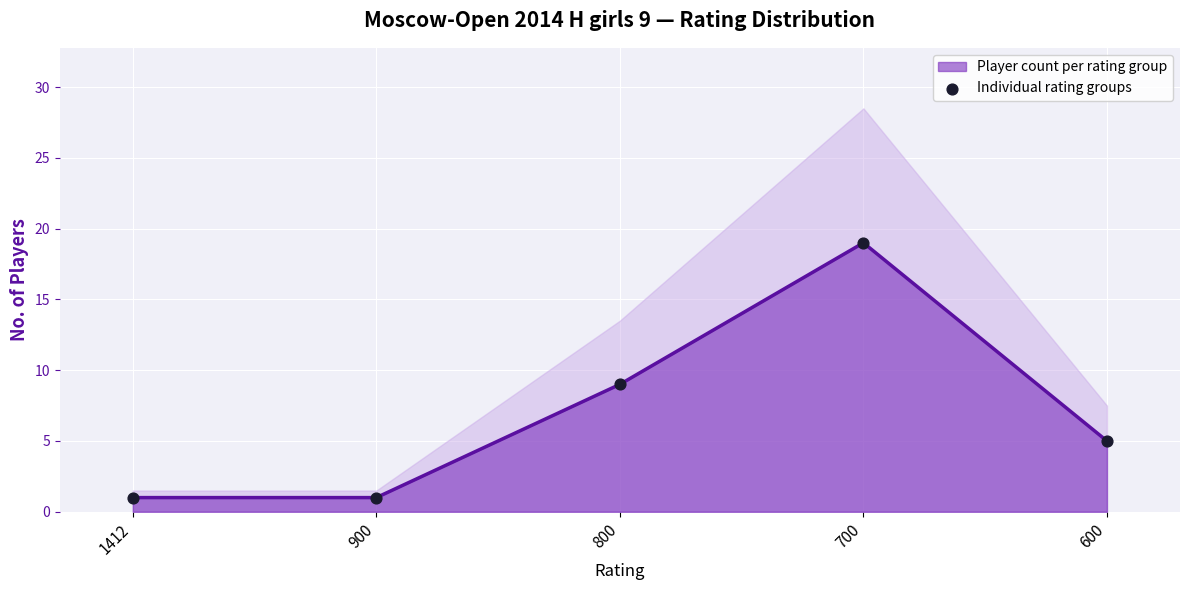

Is the value of Player count per rating group at 800 greater than the value of Individual rating groups at 900?

Yes